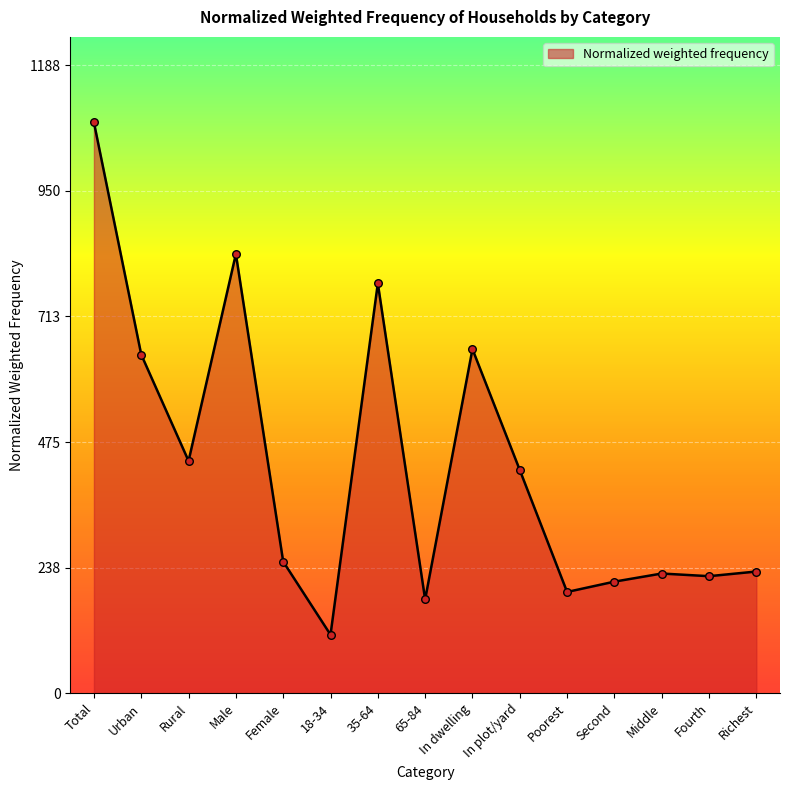

What is the ratio of the value at Female to the value at Second?

1.2